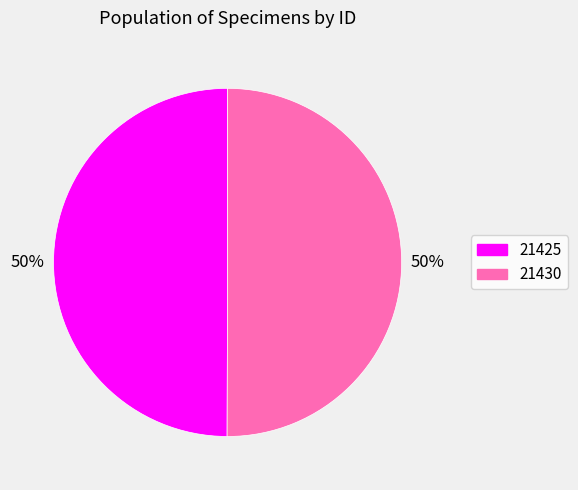

To the nearest percent, what percentage of the pie is 21425?

50%